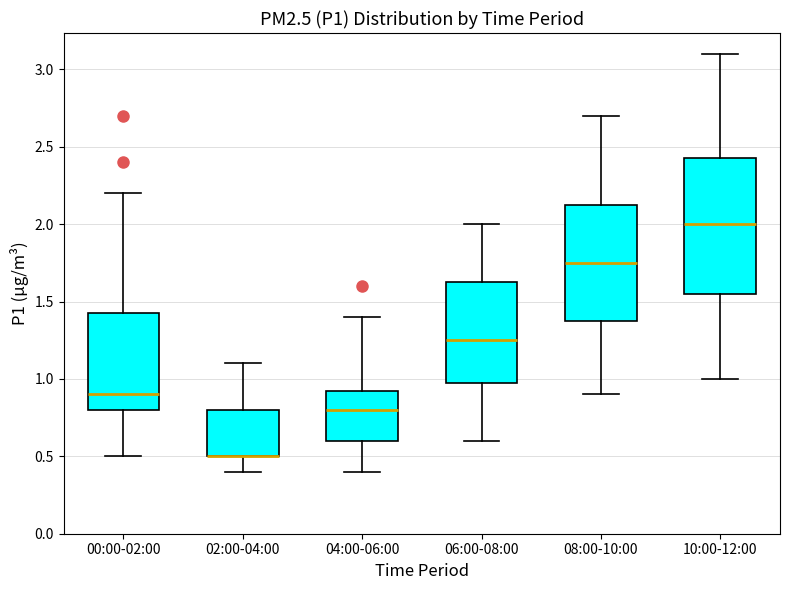

Comparing the boxes themselves (not the whiskers), which one is the tallest?

10:00-12:00